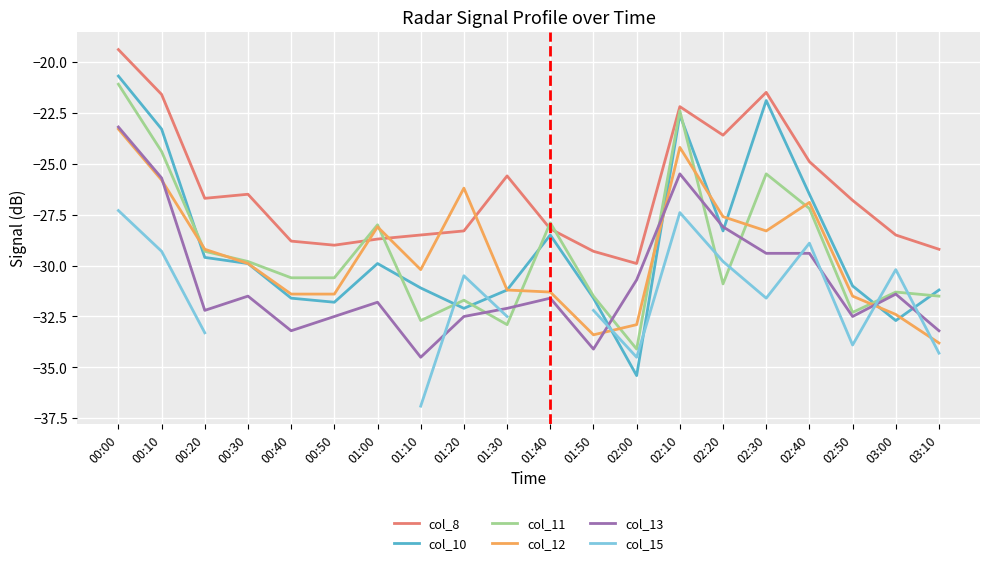

Is it true that col_8 equals -29.0 at 00:50?

True